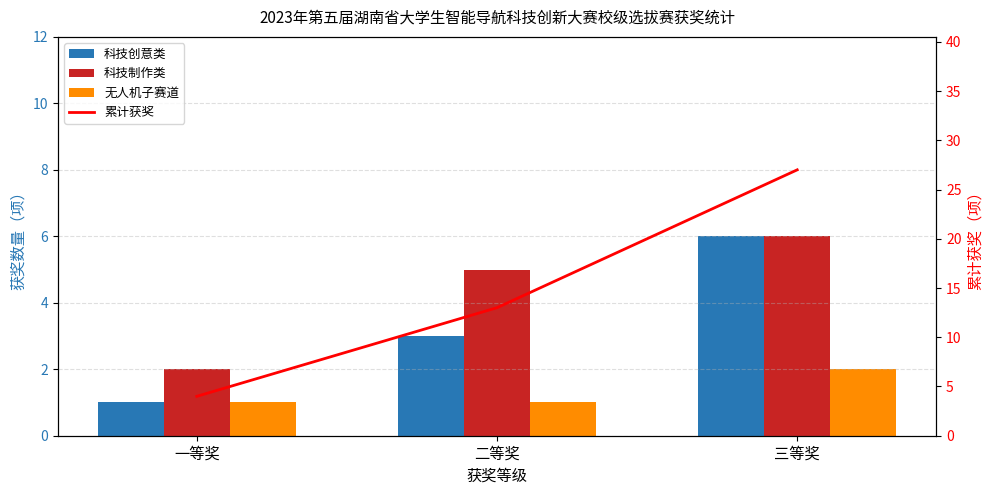

At which category does the chart reach its peak across all series?

三等奖